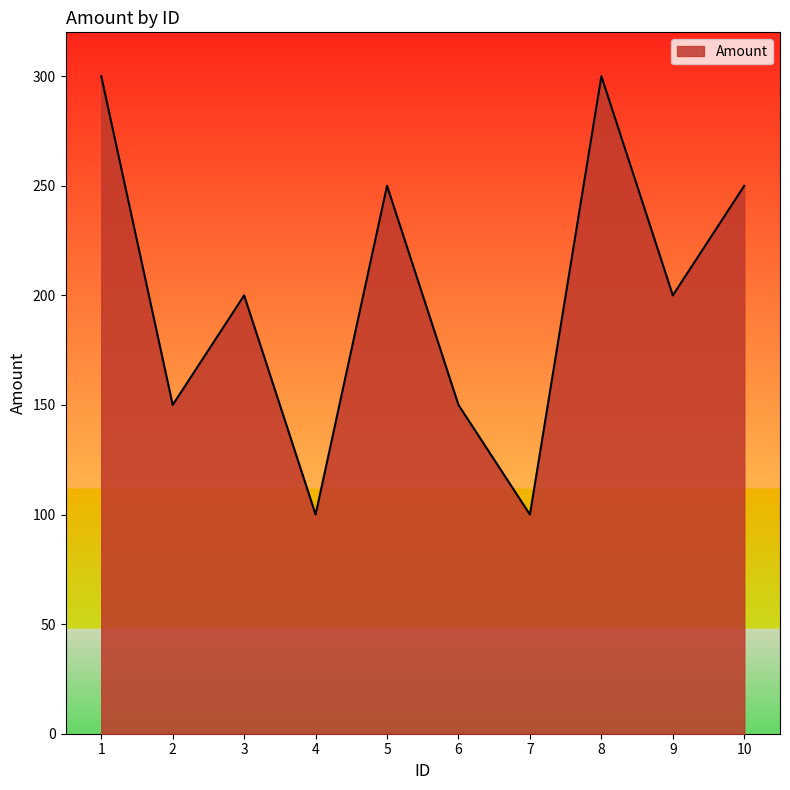

Which has a higher value, 8 or 10?

8